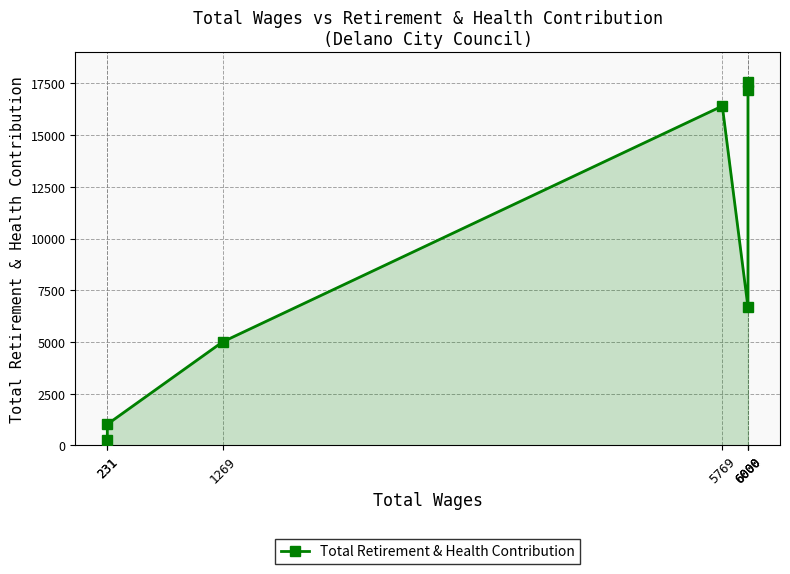

What is the ratio of the value at 1269 to the value at 6000?

0.7